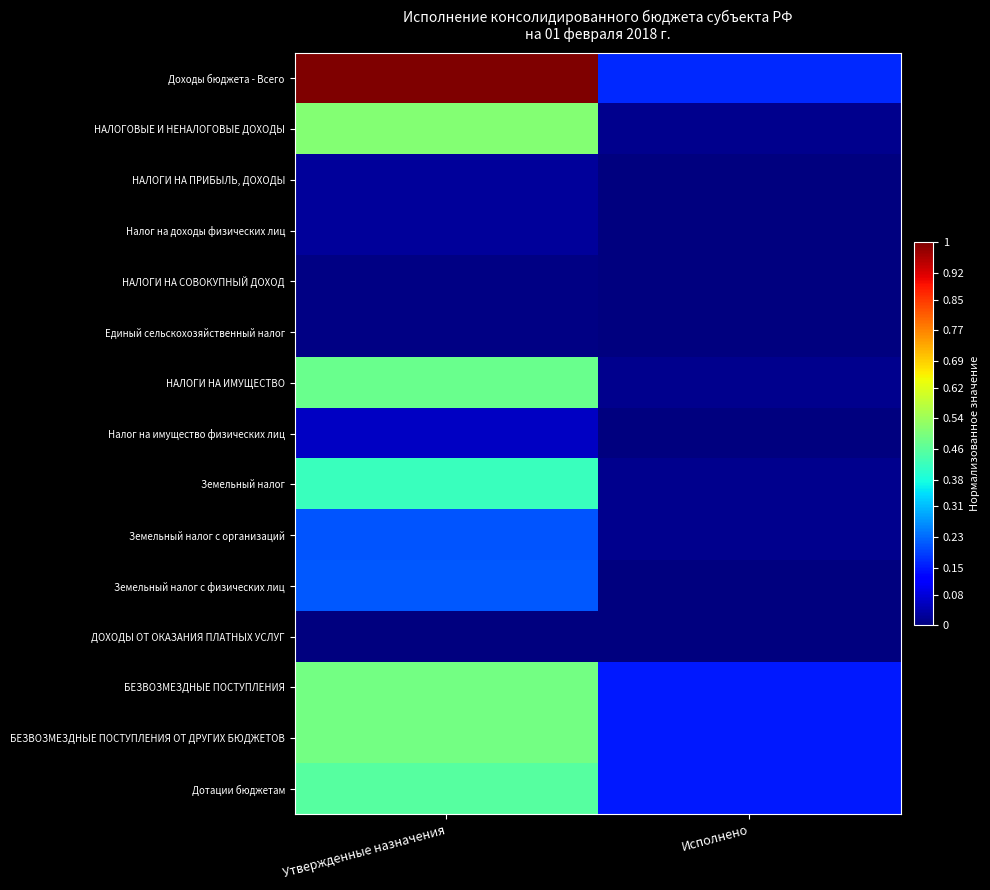

Count the number of data series in this chart.

15